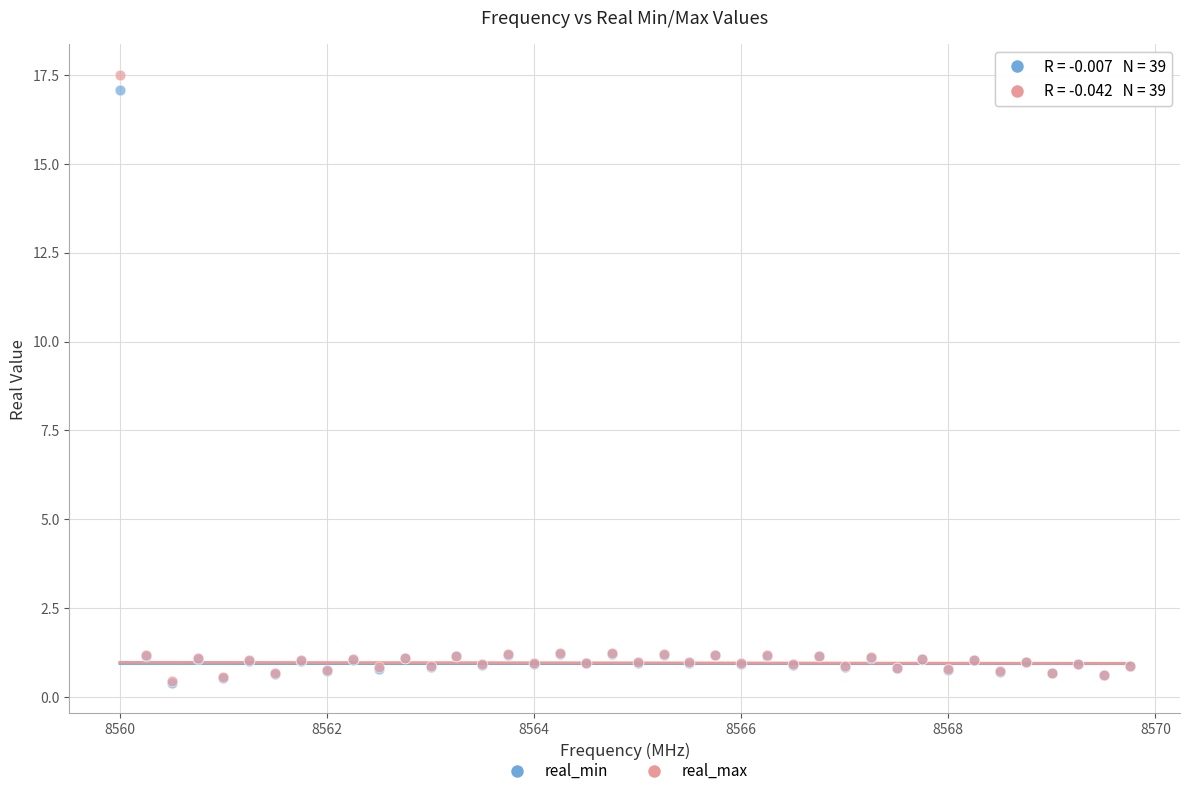

What are all the series names shown in the legend?

real_min, real_max